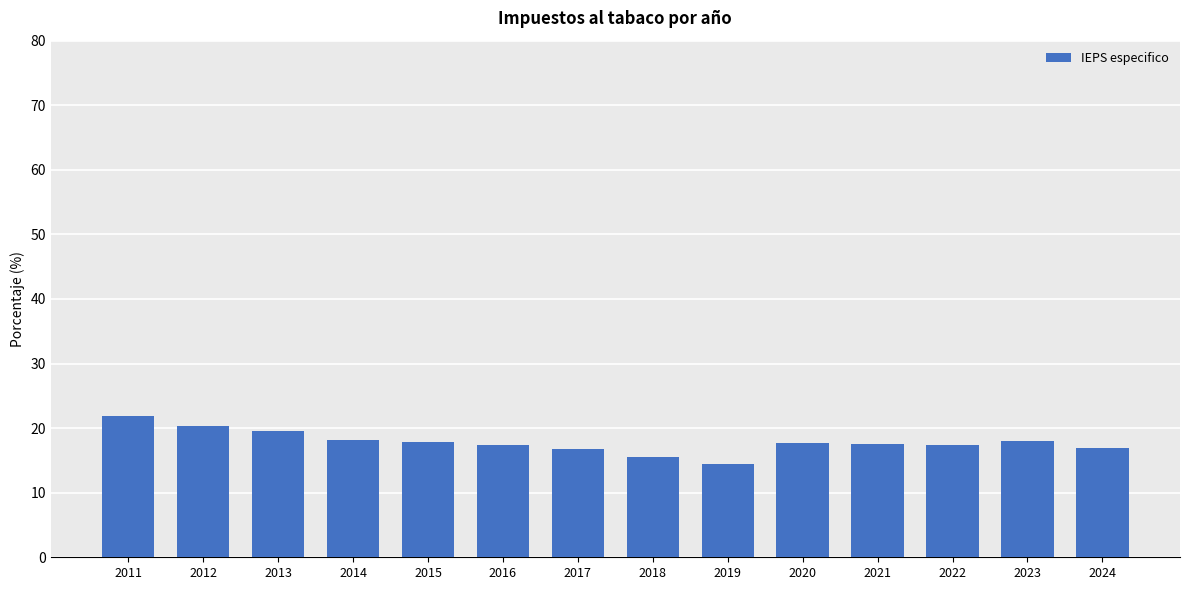

What value does the data have at 2011?

21.9